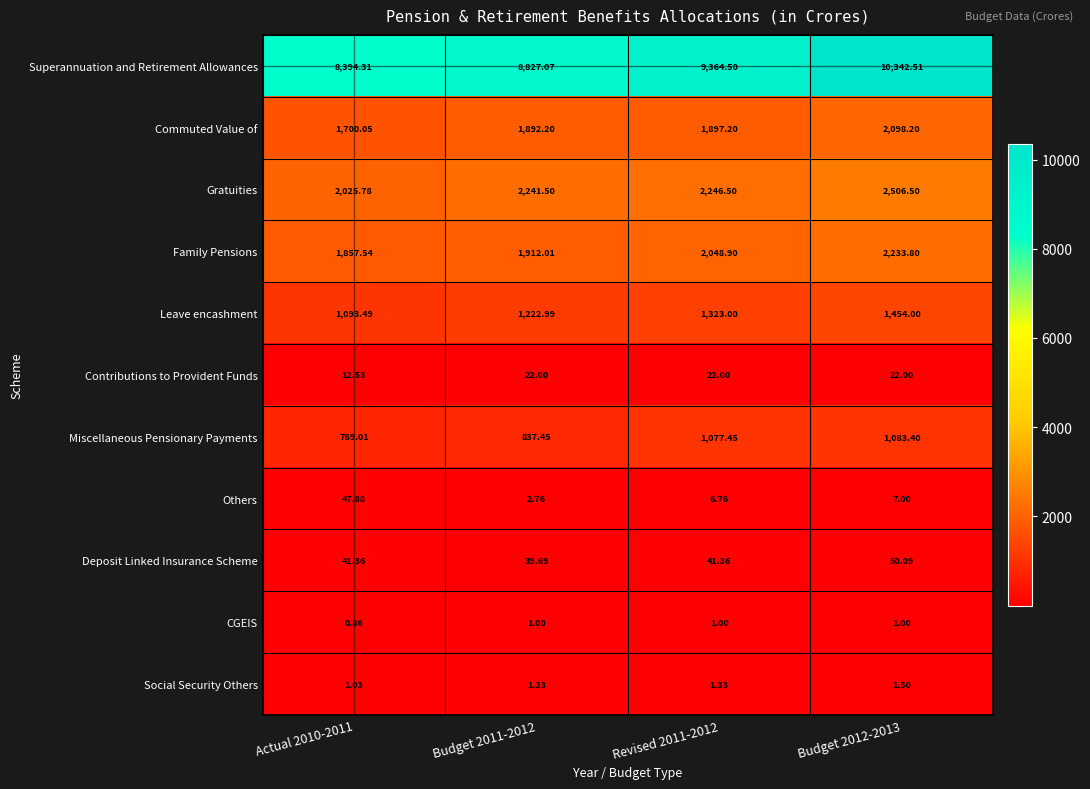

How many values in the Family Pensions series are below 2048?

2